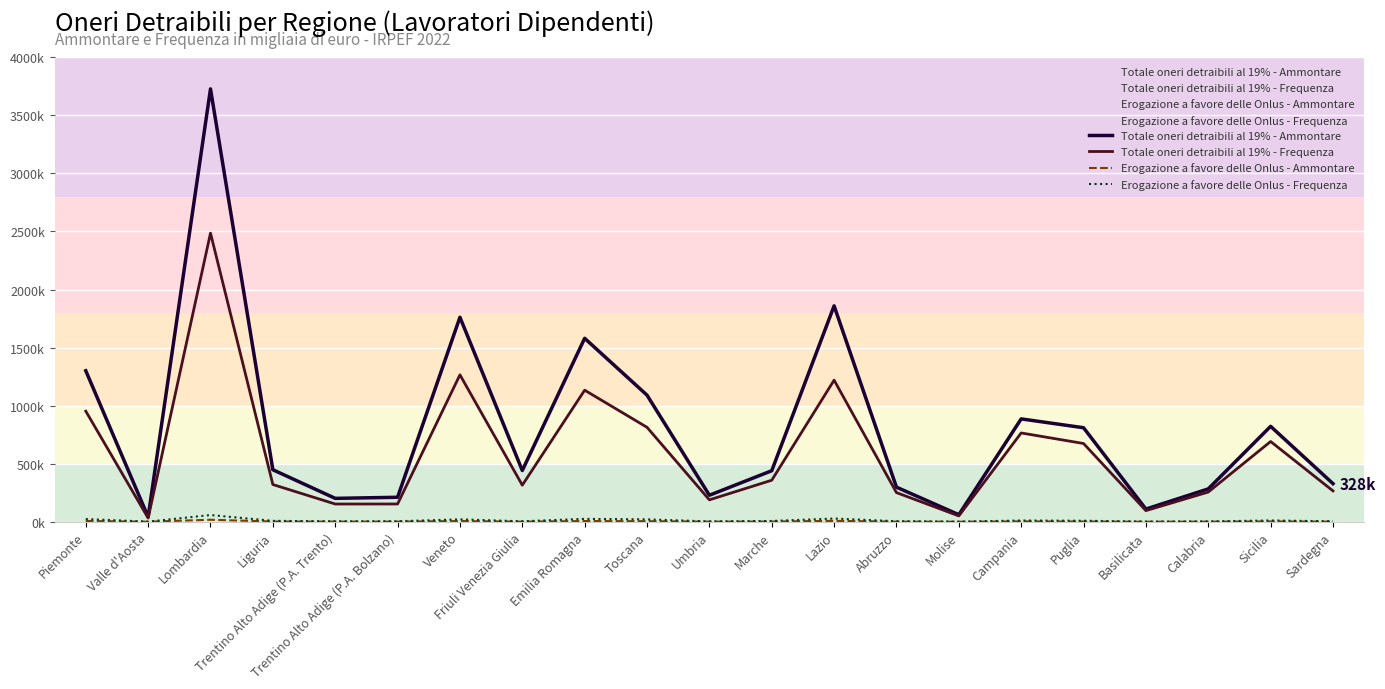

Is this an area chart (filled region under the line)?

No